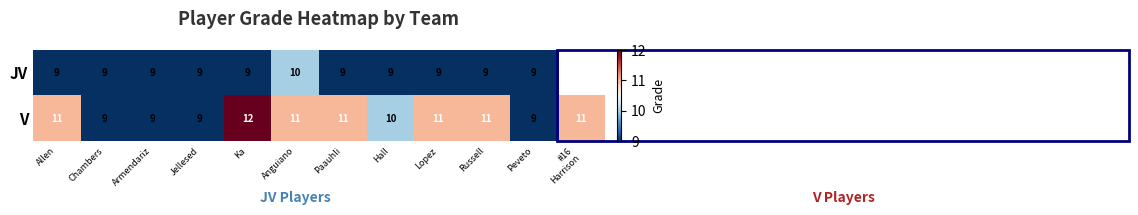

Is it true that V equals 12 at Ka?

True